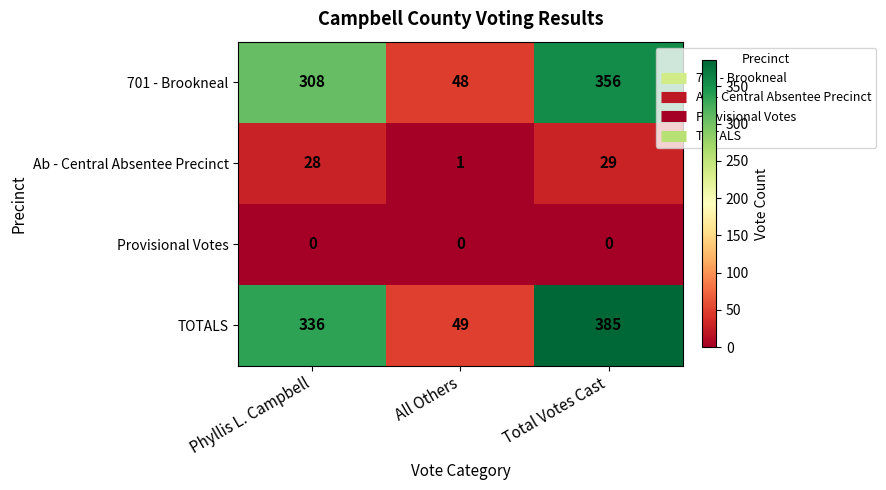

Which series has the widest spread of values?

TOTALS